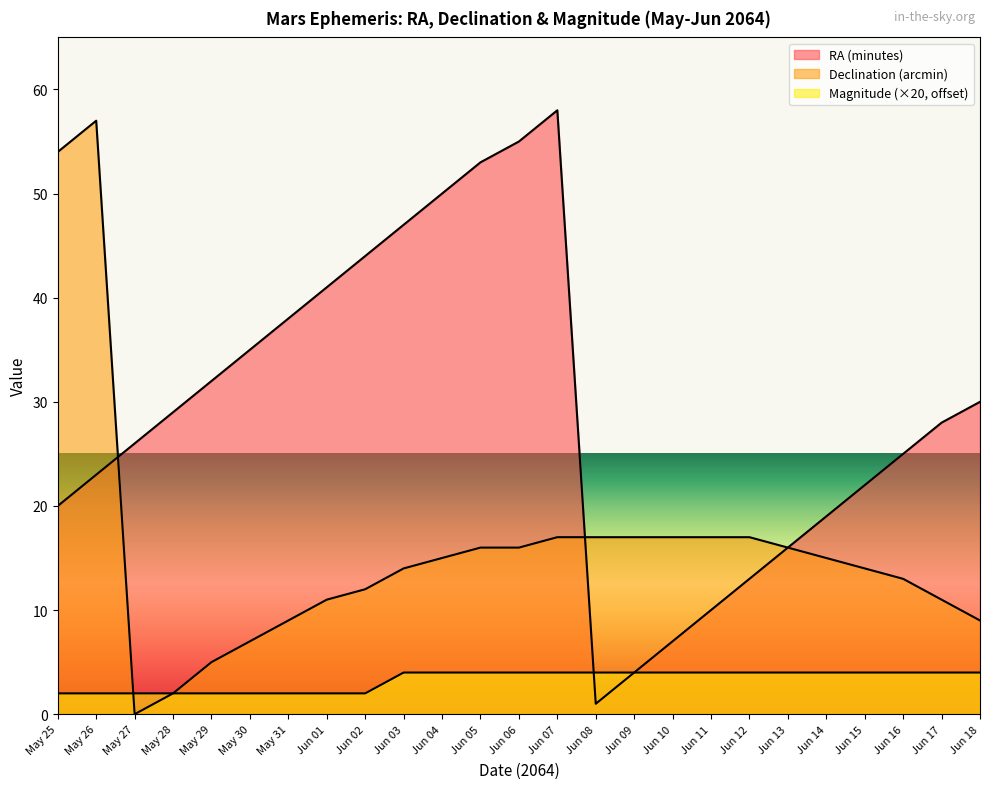

What is the value of the Magnitude point at the 3rd from the left?

2.0